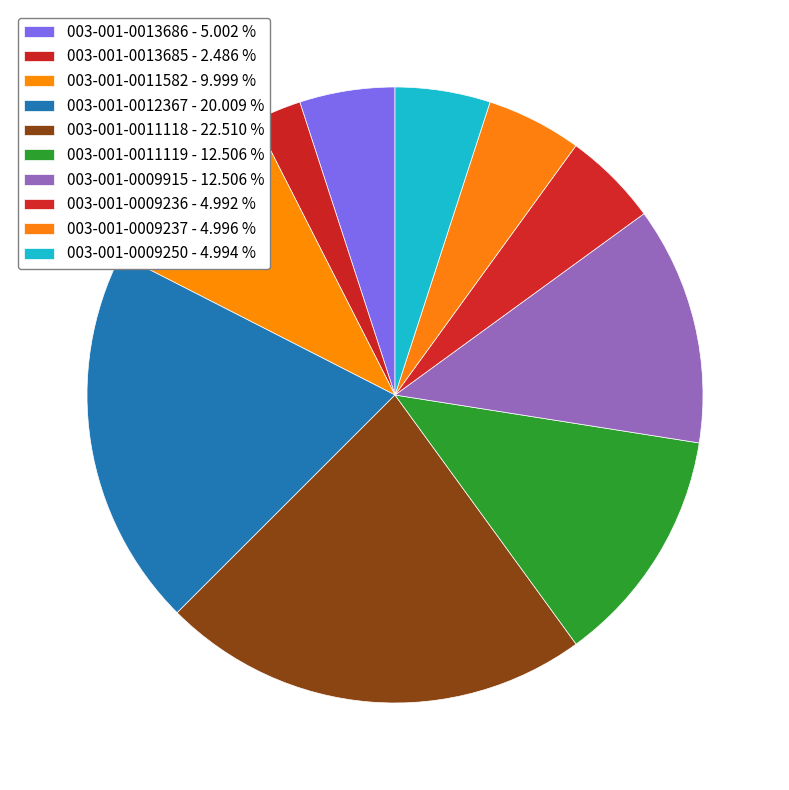

Count the number of slices in the pie.

10